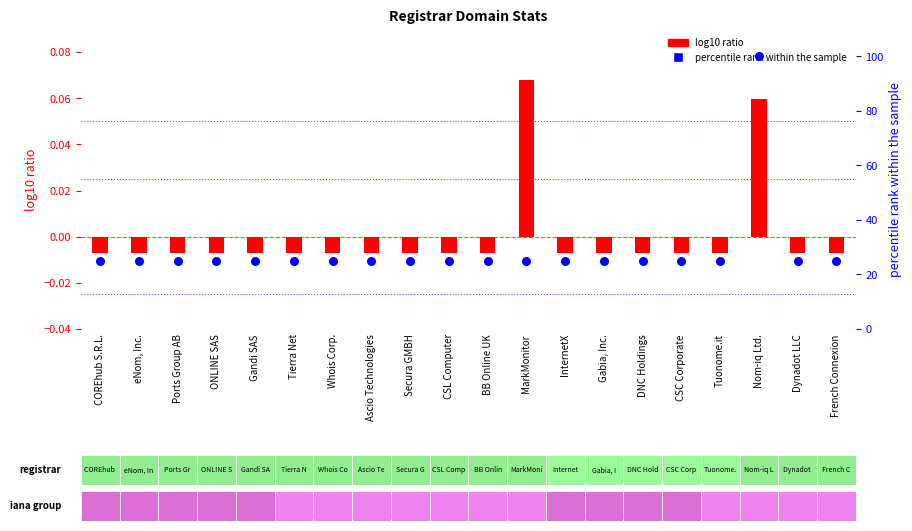

At which category is the sum across all series the highest?

Nom-iq Ltd.